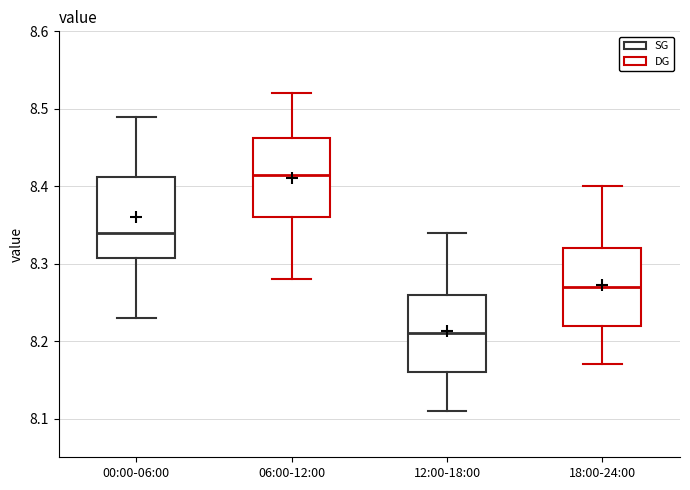

Reading left to right, transcribe this box plot: for each box, give where its median line is, the range the box spans, and where its two whiskers end, as read against the y-axis. The values are not printed on the chart, so give them approximately, as read against the axis.

00:00-06:00: median 8.34, box 8.31 to 8.41, whiskers 8.23 to 8.49
06:00-12:00: median 8.42, box 8.36 to 8.46, whiskers 8.28 to 8.52
12:00-18:00: median 8.21, box 8.16 to 8.26, whiskers 8.11 to 8.34
18:00-24:00: median 8.27, box 8.22 to 8.32, whiskers 8.17 to 8.40